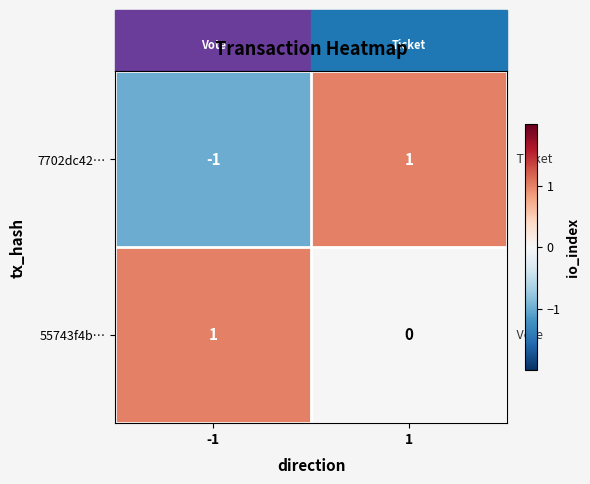

Which series has the largest range (max minus min)?

7702dc42…